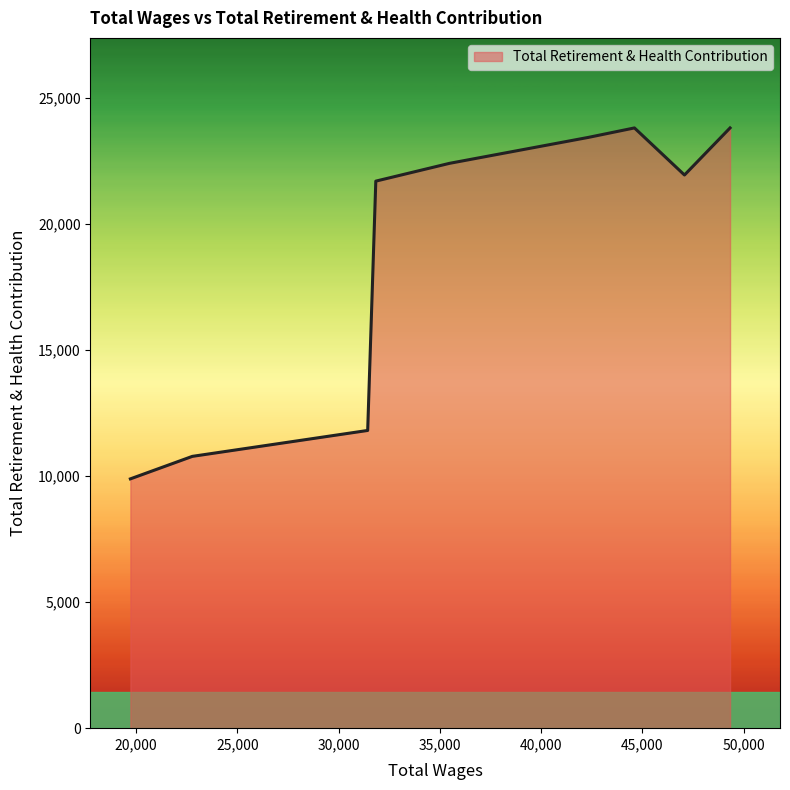

How many lines are shown in the chart?

1